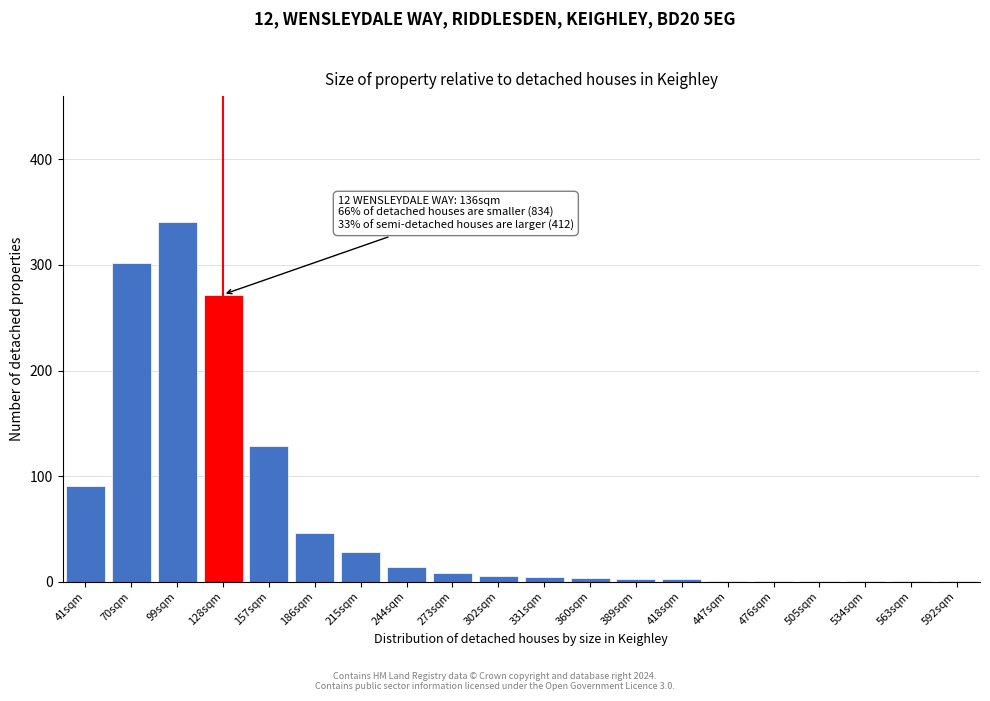

Is it true that the value at 41sqm is 51?

False